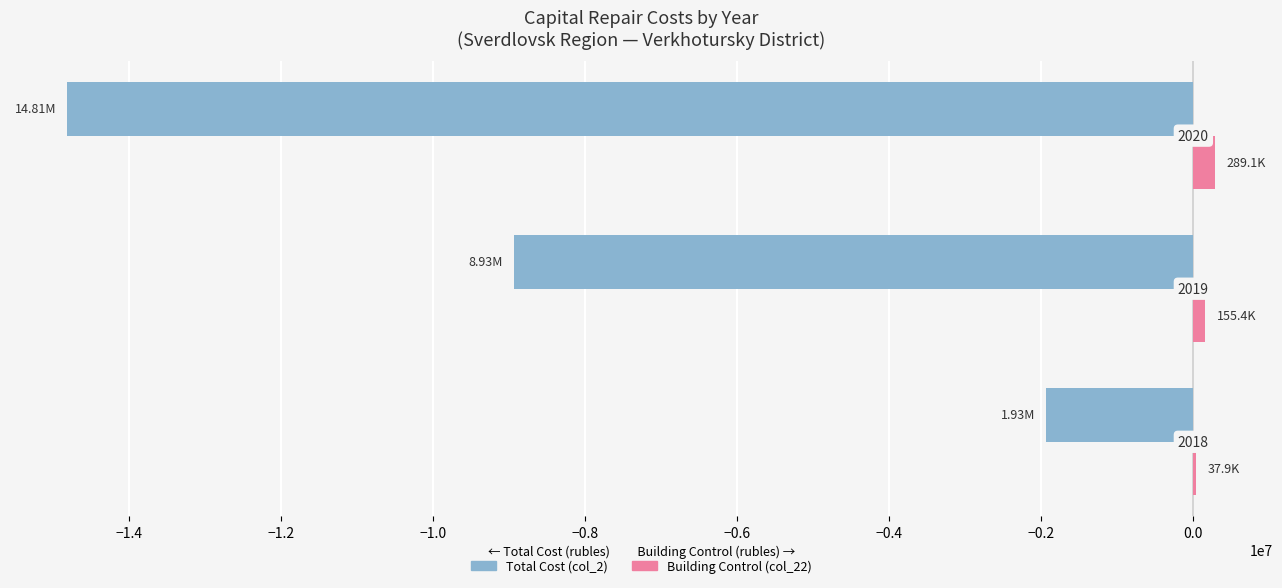

What are all the series names shown in the legend?

Total Cost (col_2), Building Control (col_22)